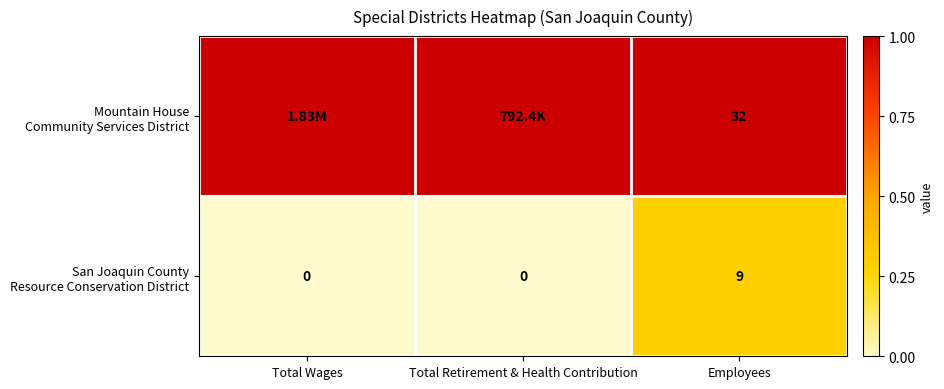

Rank the categories by San Joaquin County Resource Conservation District value from lowest to highest.

Total Wages, Total Retirement & Health Contribution, Employees